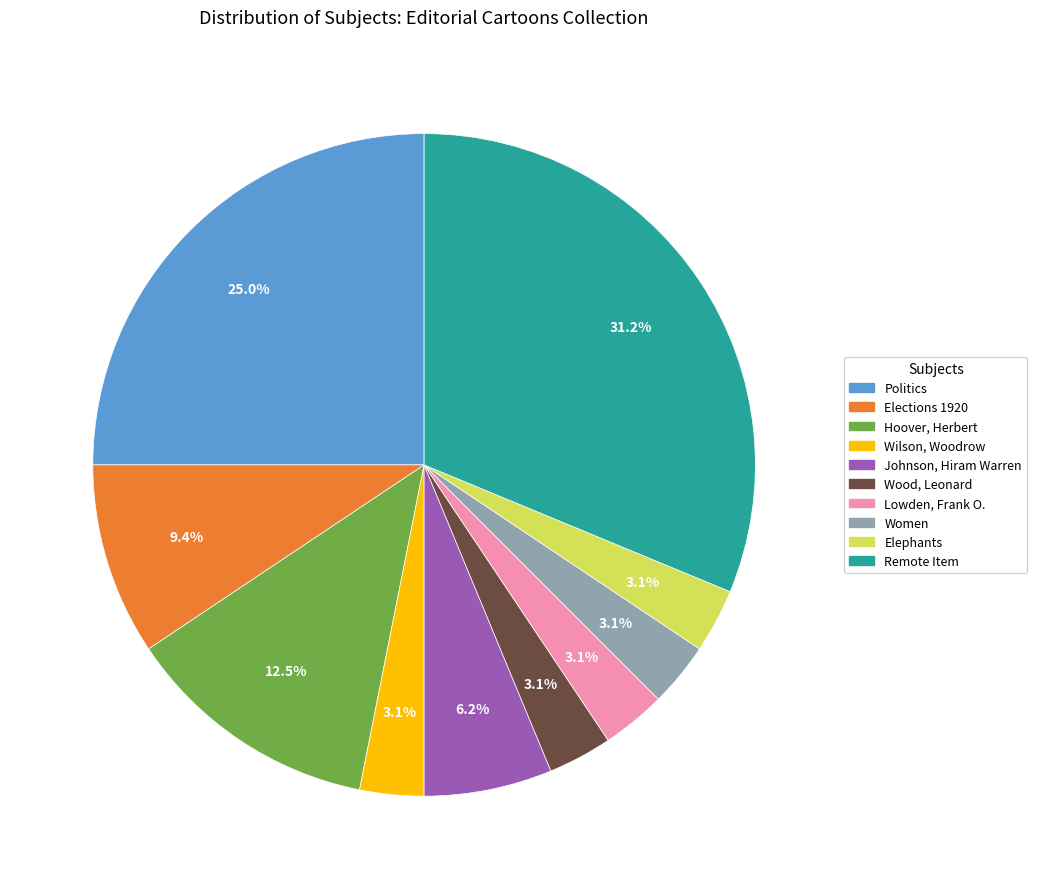

To the nearest percent, what is the combined percentage of Johnson, Hiram Warren and Wood, Leonard?

9%